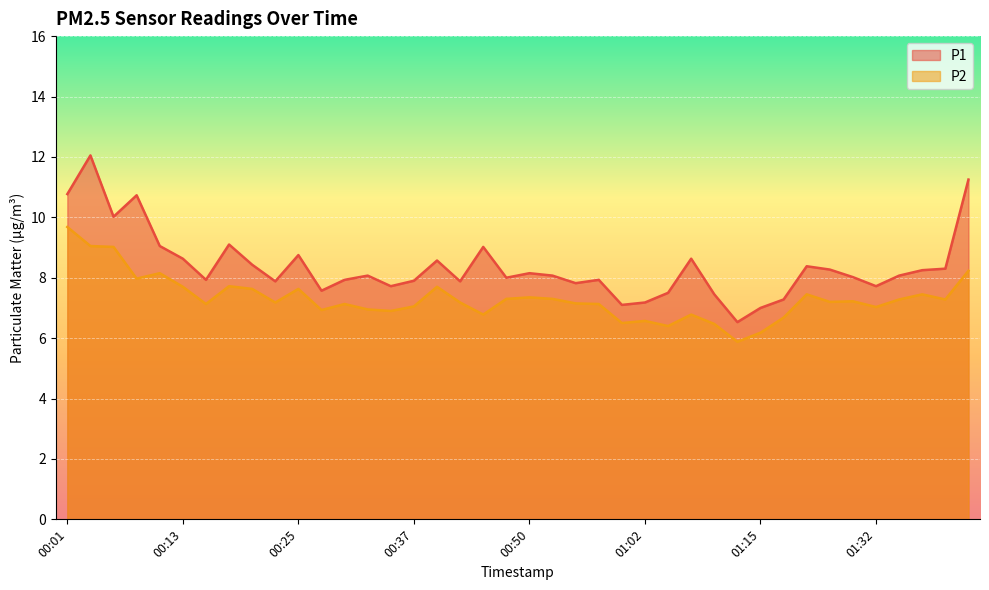

Which series changed the most between 00:35 and 01:42?

P1